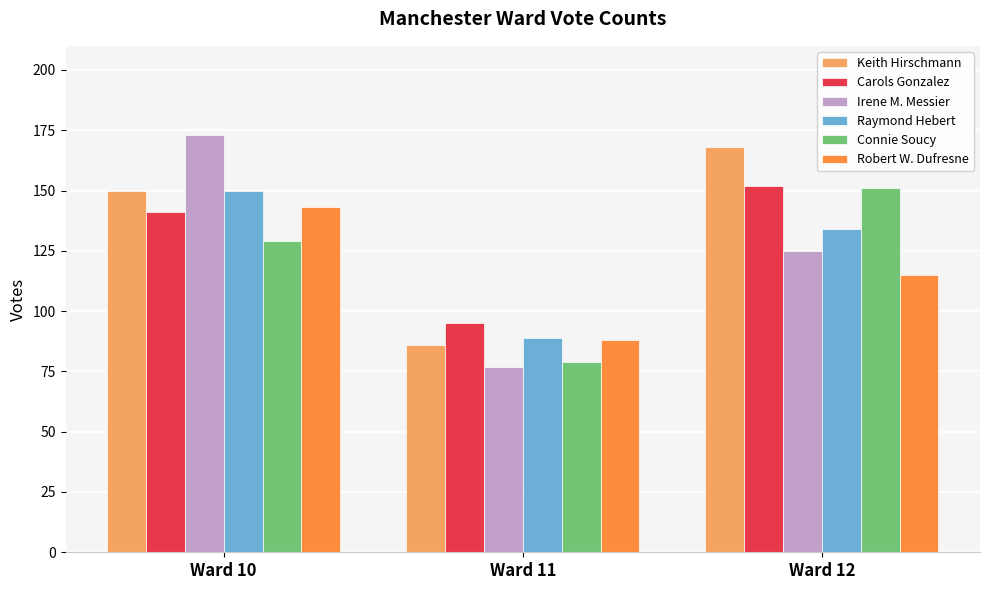

Reading right to left, extract all data points from this chart.

Keith Hirschmann: Ward 12=168	Ward 11=86	Ward 10=150
Carols Gonzalez: Ward 12=152	Ward 11=95	Ward 10=141
Irene M. Messier: Ward 12=125	Ward 11=77	Ward 10=173
Raymond Hebert: Ward 12=134	Ward 11=89	Ward 10=150
Connie Soucy: Ward 12=151	Ward 11=79	Ward 10=129
Robert W. Dufresne: Ward 12=115	Ward 11=88	Ward 10=143